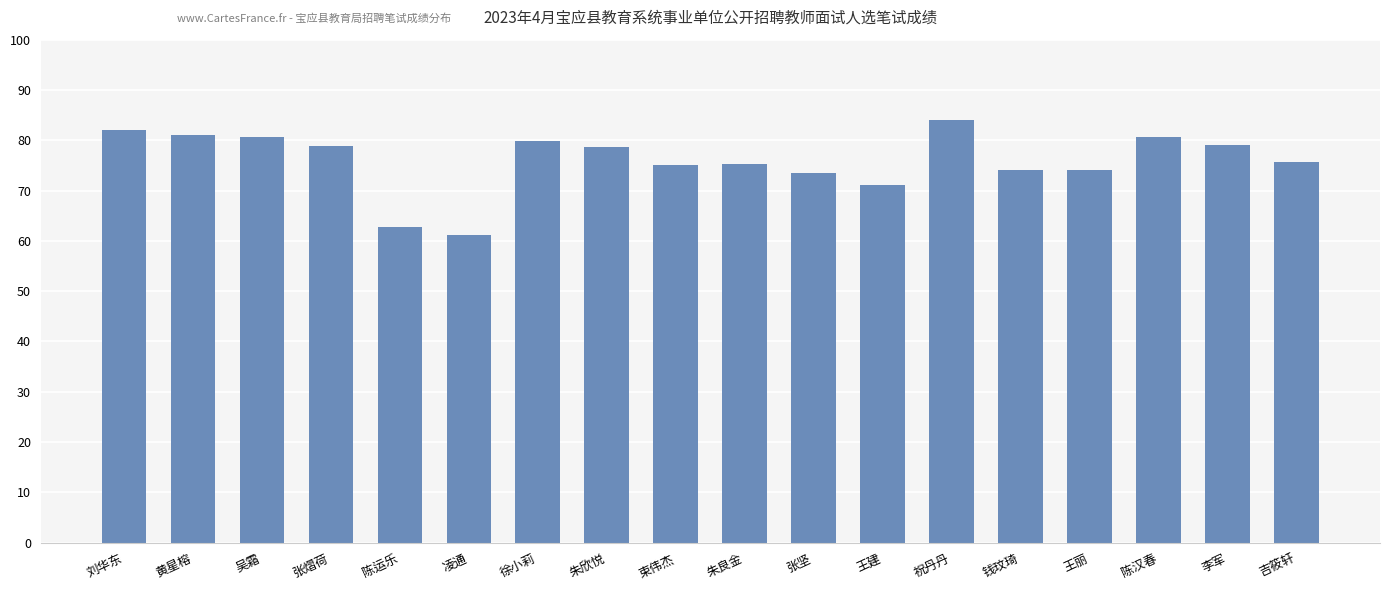

What is the average value?

76.0